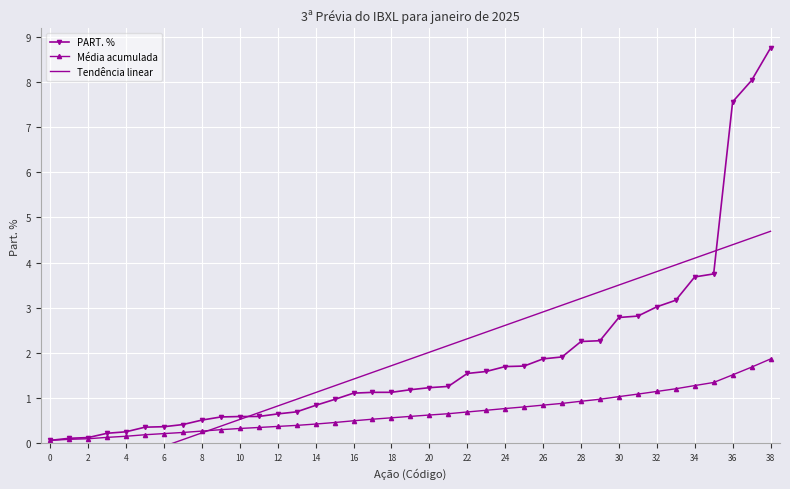

What is the maximum value for Média acumulada?

1.9